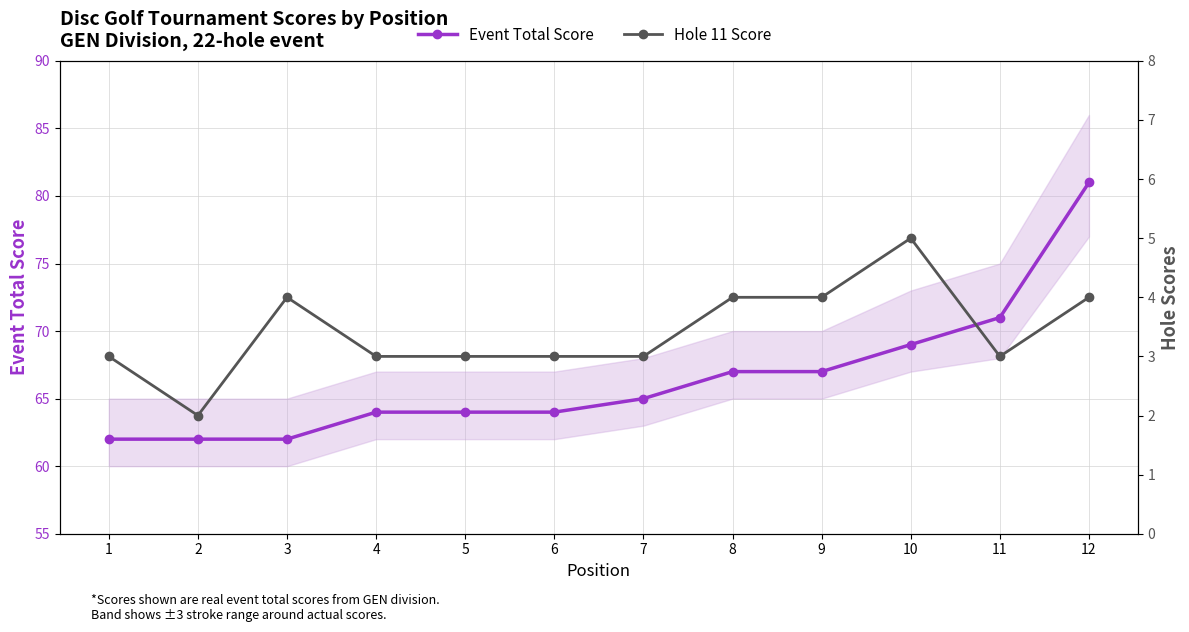

What is the minimum value shown in the chart?

2